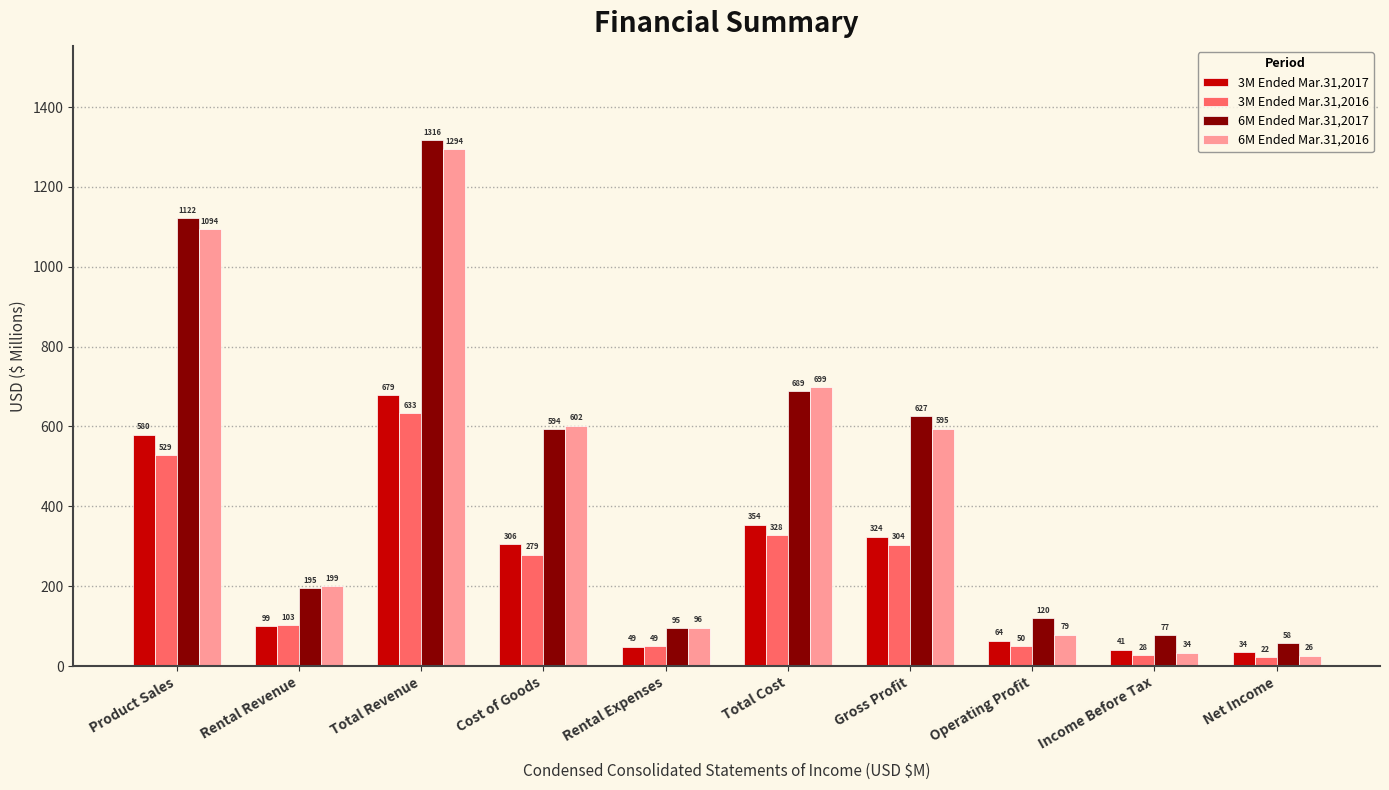

What is the total value across all series at Cost of Goods?

1781.5